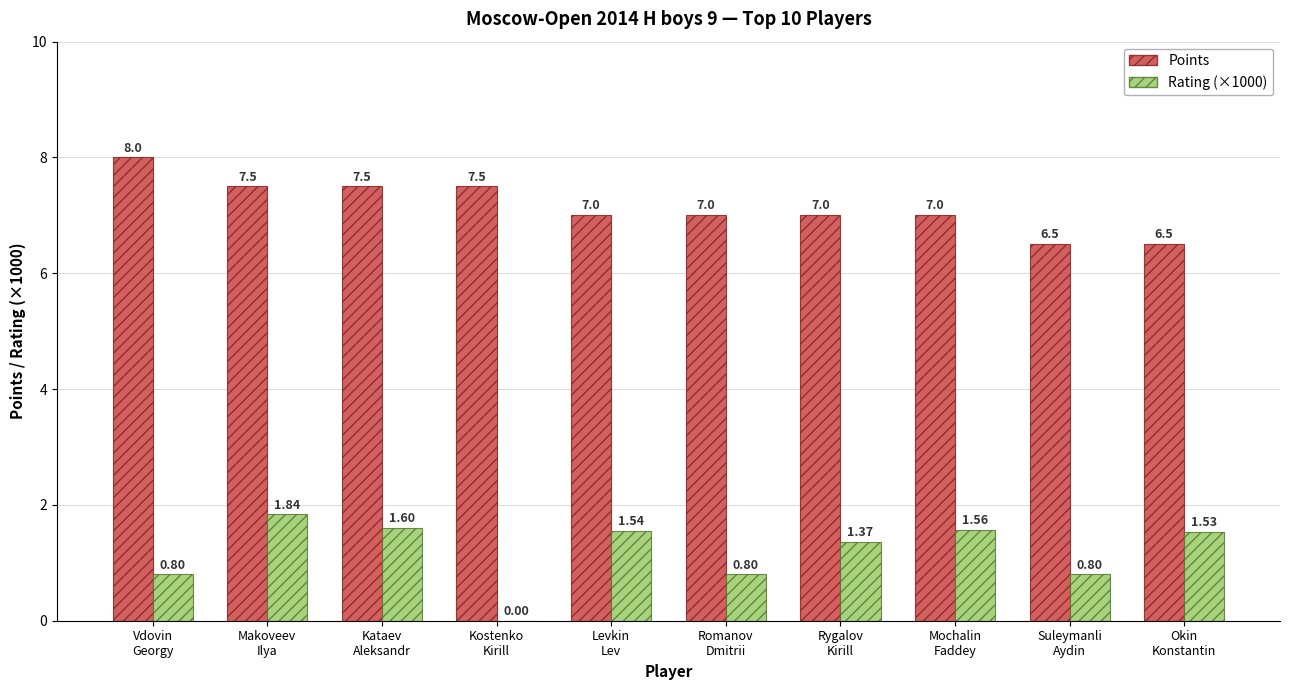

What is the sum of all Rating (×1000) values?

11.8